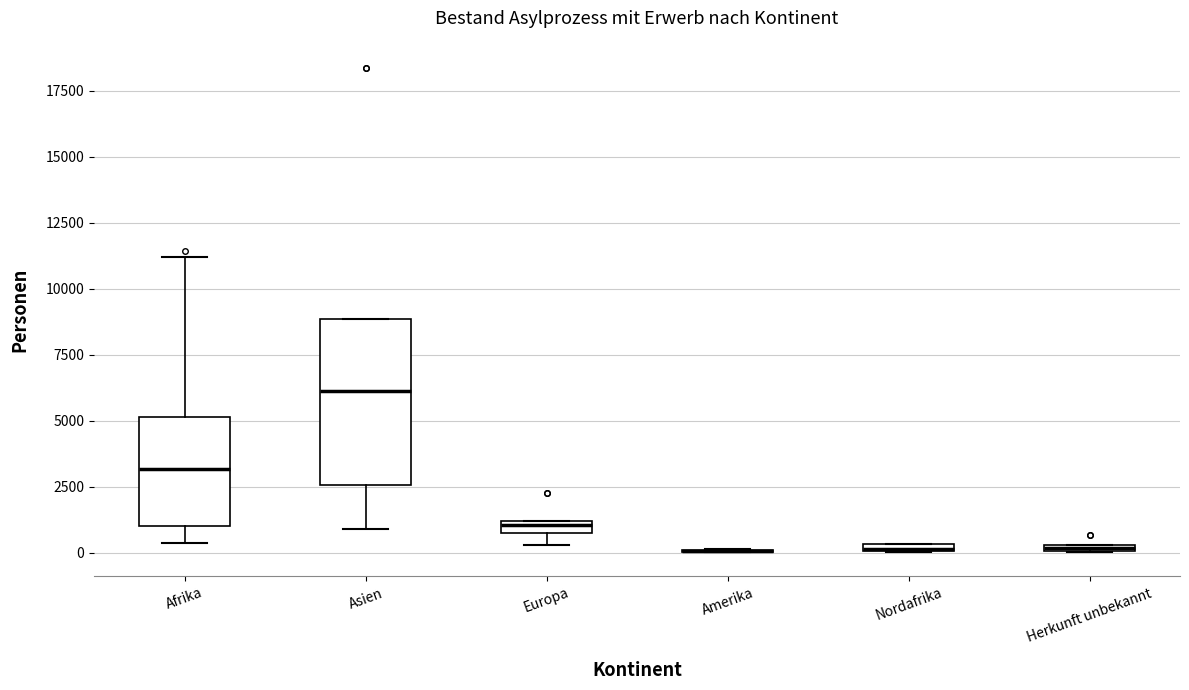

Where is the lower edge of the box for Europa on the y-axis? The values are not printed on the chart, so give them approximately, as read against the axis.

500